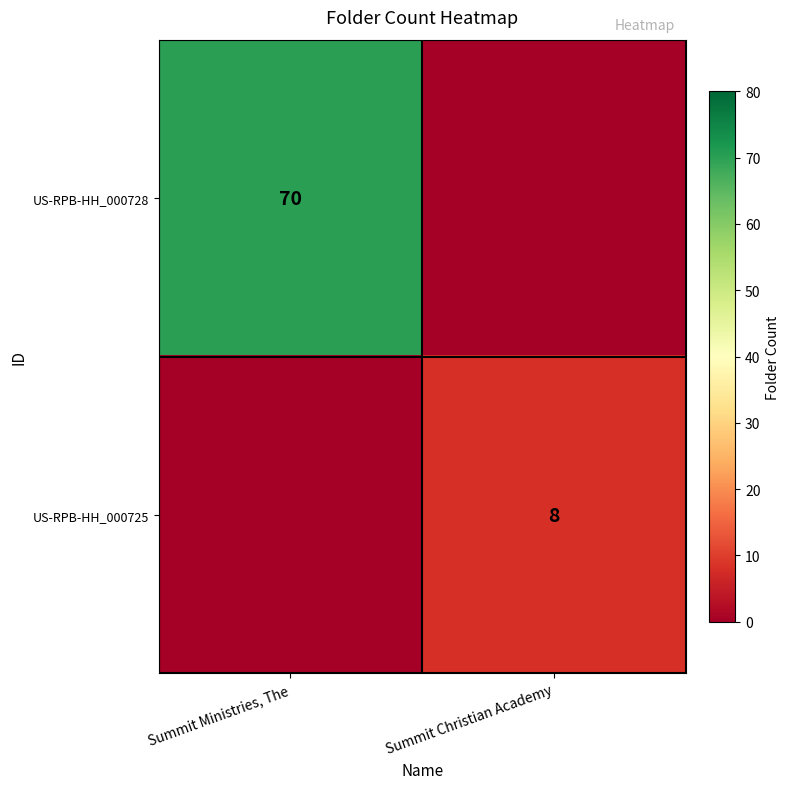

The US-RPB-HH_000725 series shows 8 at Summit Christian Academy. True or false?

True